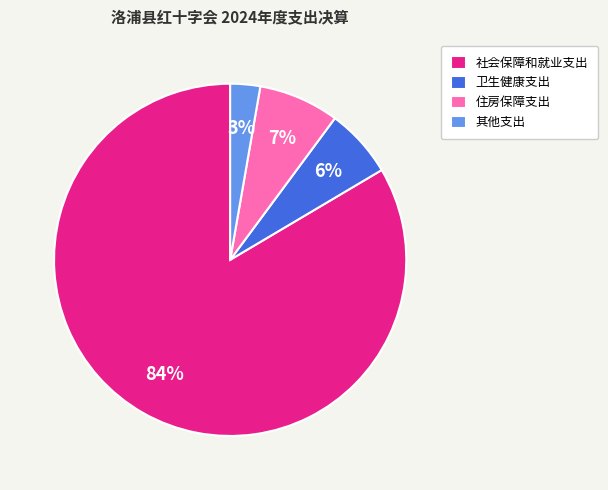

How many slices are in this pie chart?

4